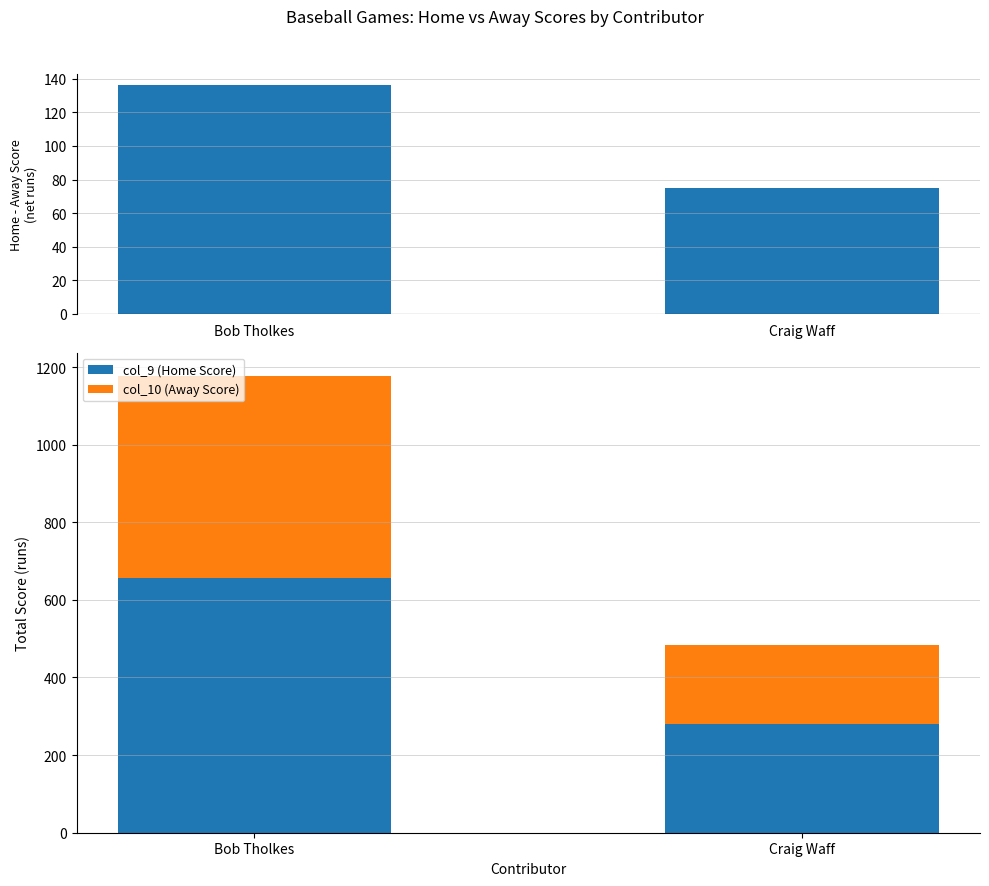

Does the chart contain any negative values?

No